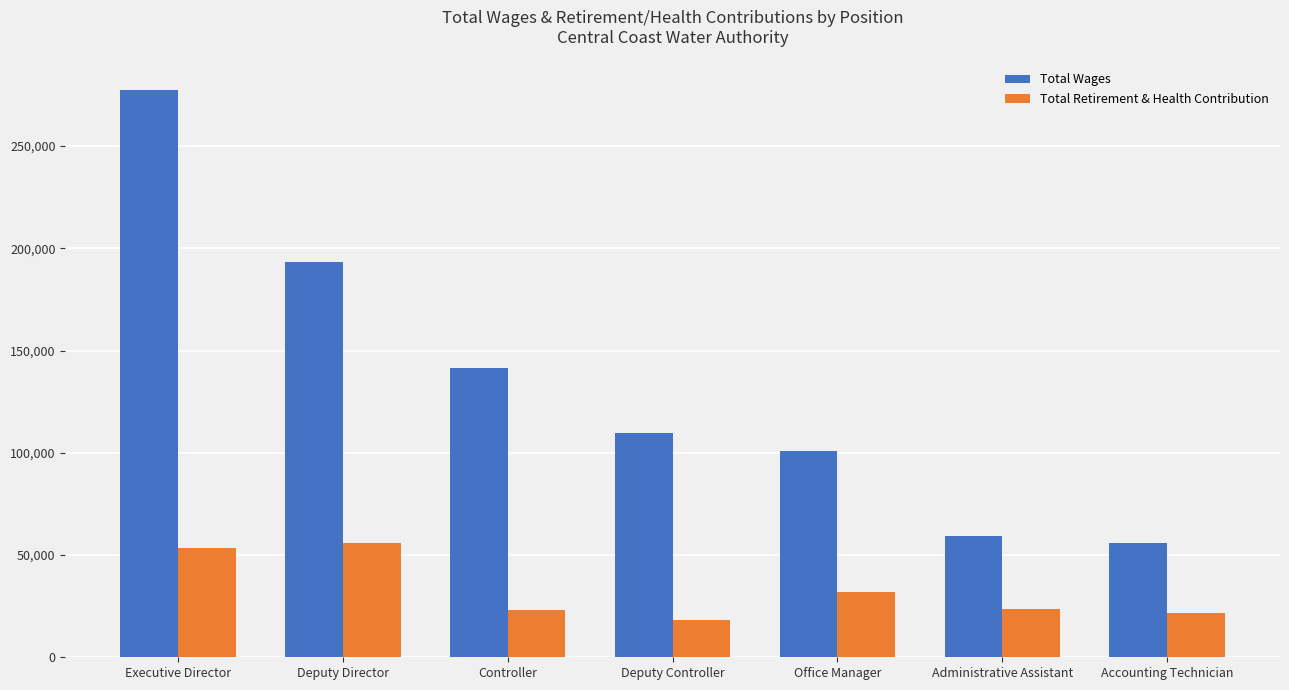

Is it true that Total Wages equals 166021 at Executive Director?

False